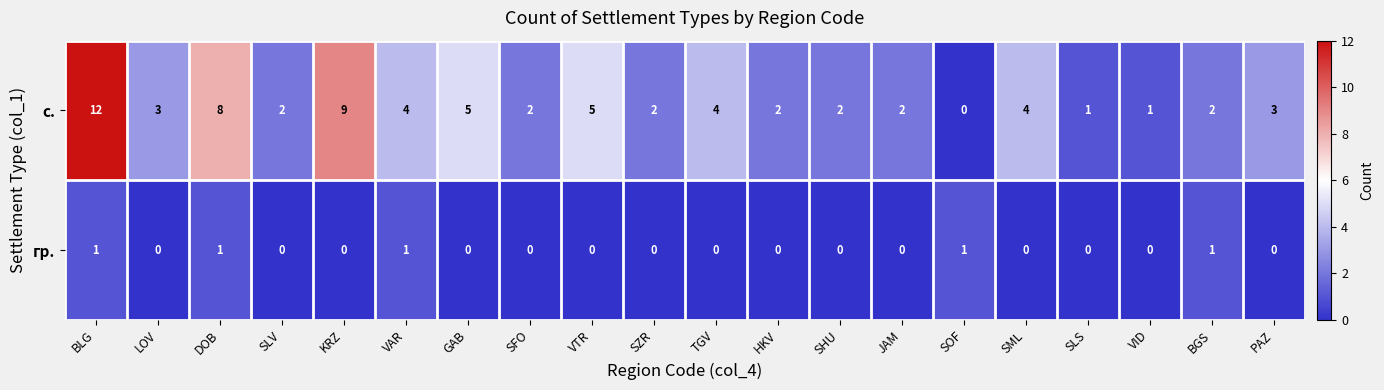

How many categories are shown in the chart?

20